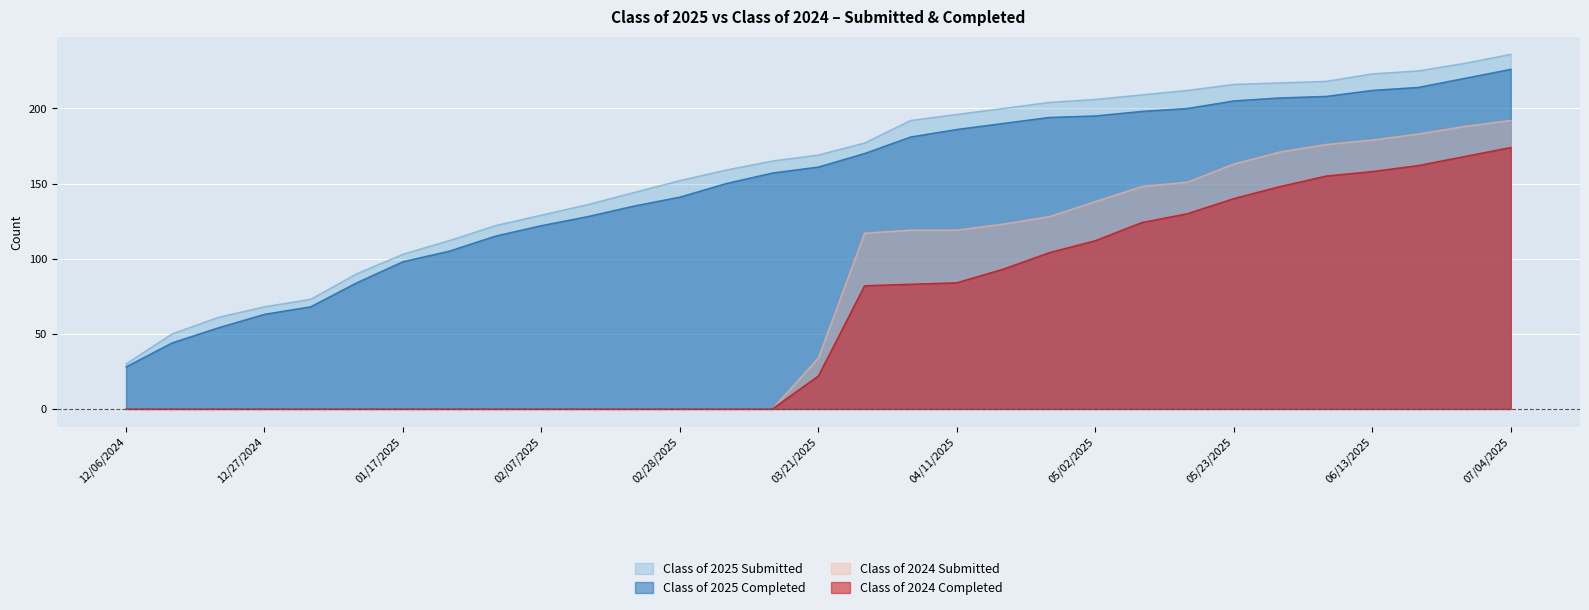

What is the sum of all Class of 2025 Submitted values?

4924